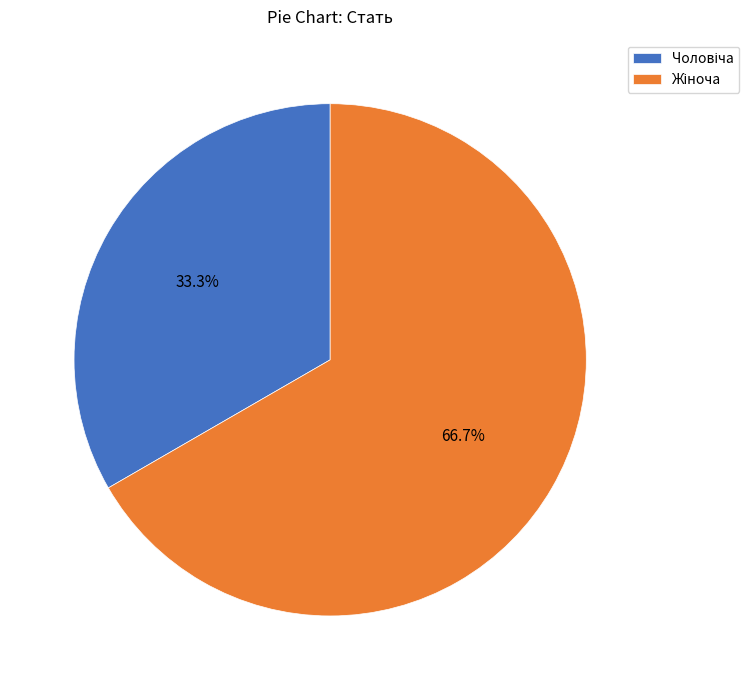

Is there any slice that represents more than half of the pie?

Yes